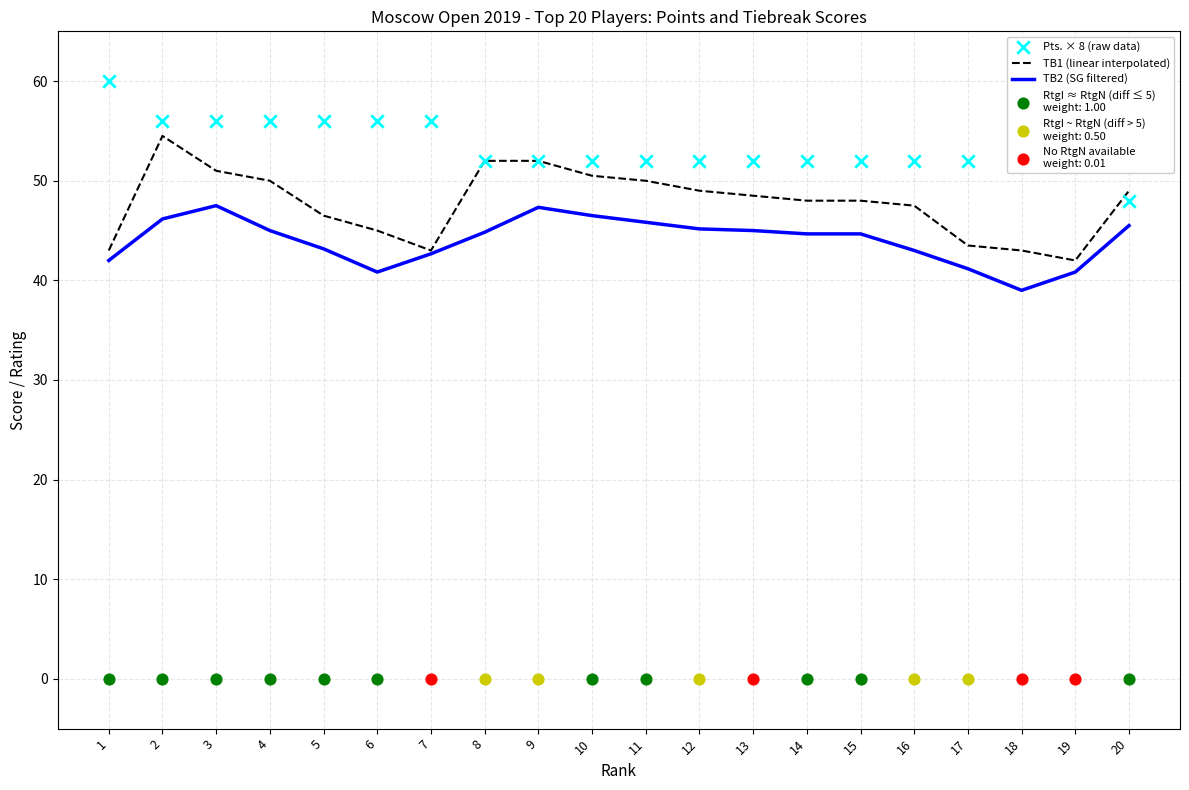

Which series contains the lowest Y value?

TB2 (SG filtered)